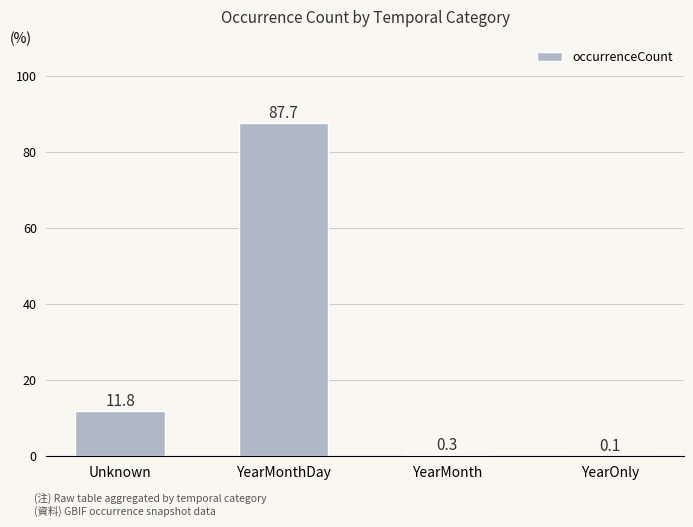

Where is the data nearest to the value 43?

Unknown